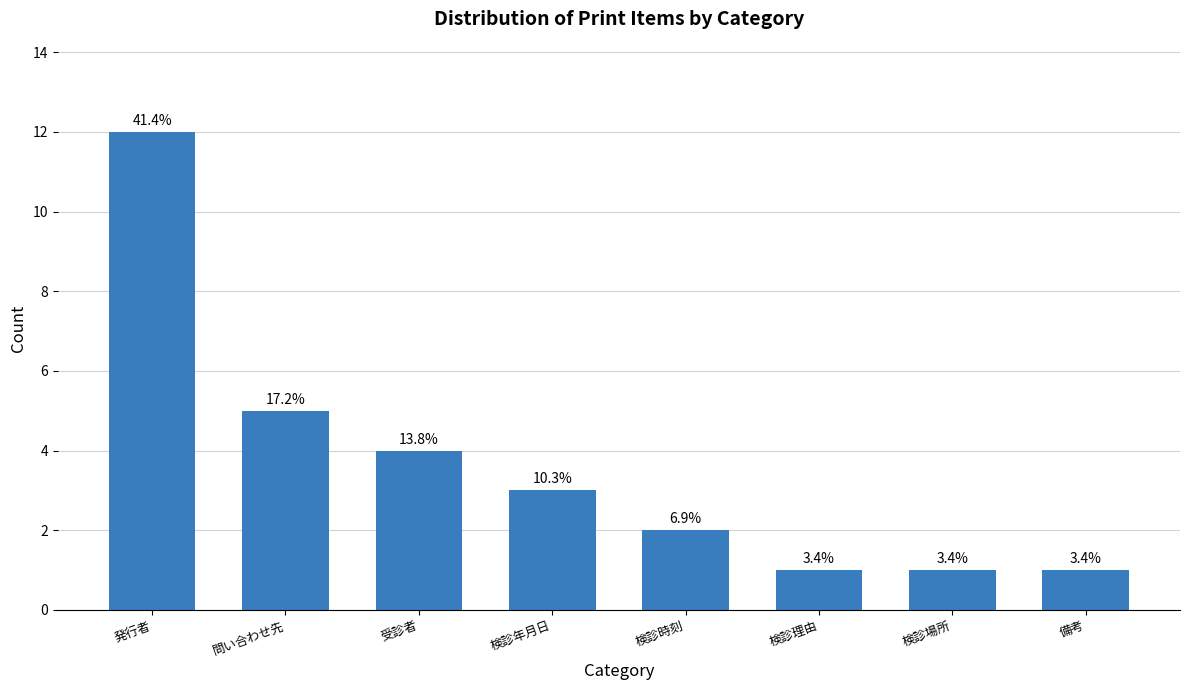

Are the bars horizontal?

No